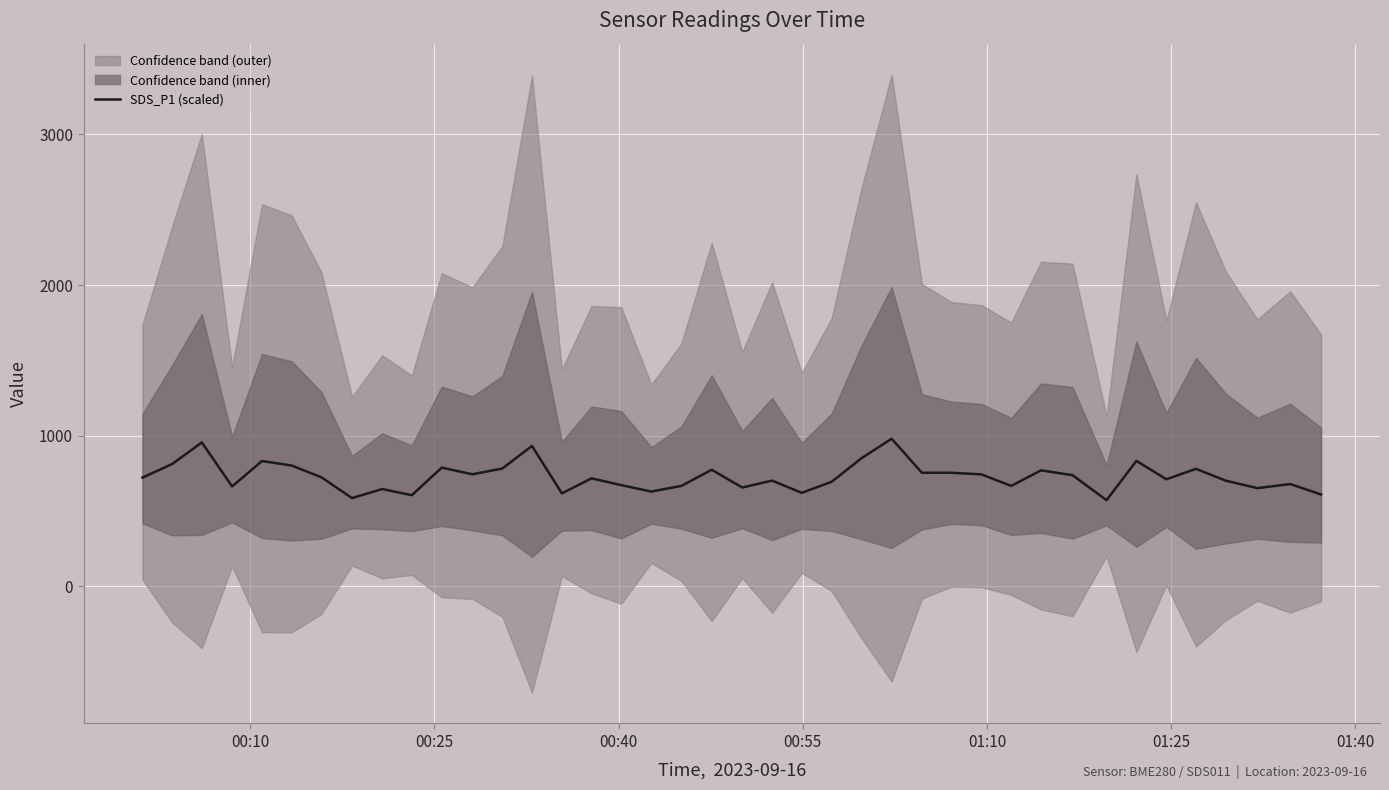

What is the minimum value for SDS_P1 (scaled)?

572.0